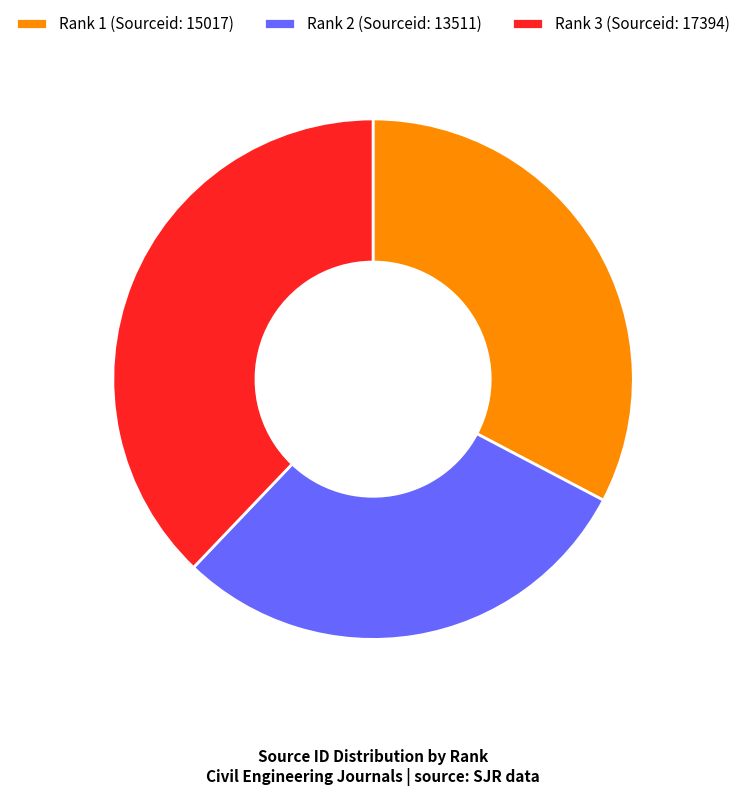

Between Rank 1 (Sourceid: 15017) and Rank 3 (Sourceid: 17394), which is larger?

Rank 3 (Sourceid: 17394)